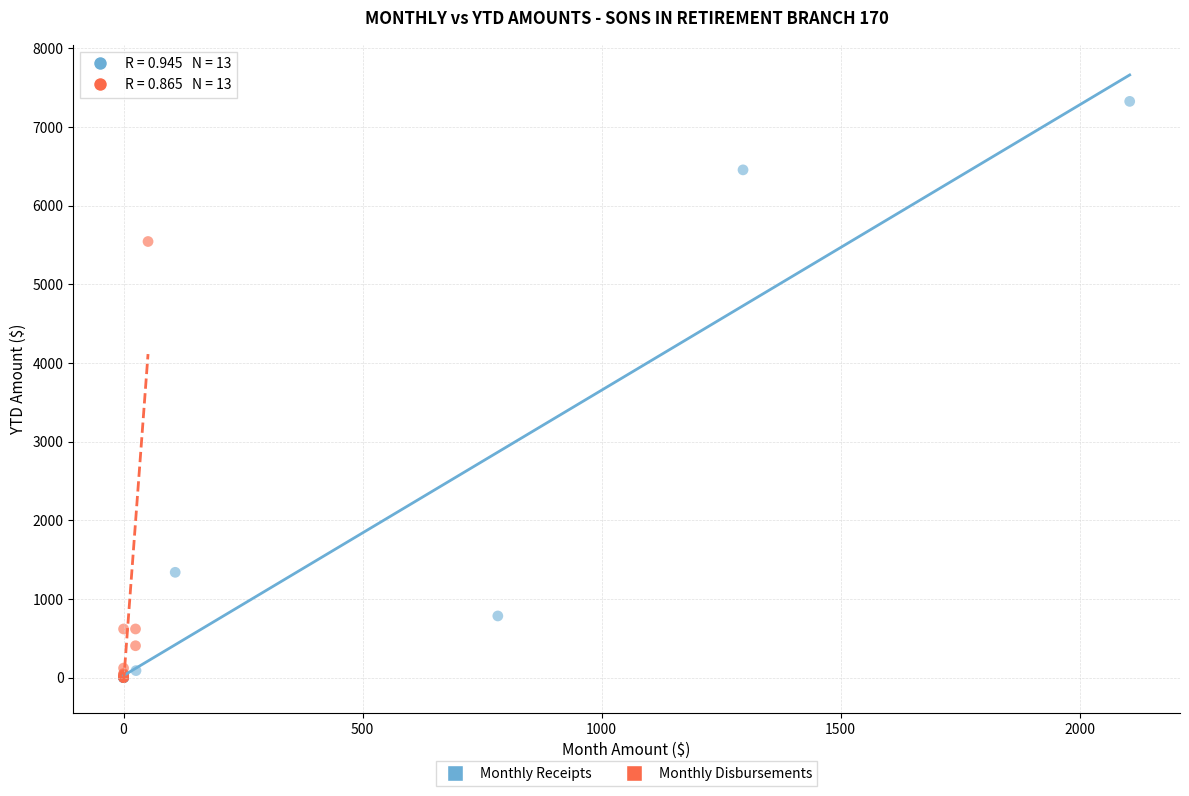

Which series has the largest Y range (max minus min)?

Monthly Receipts